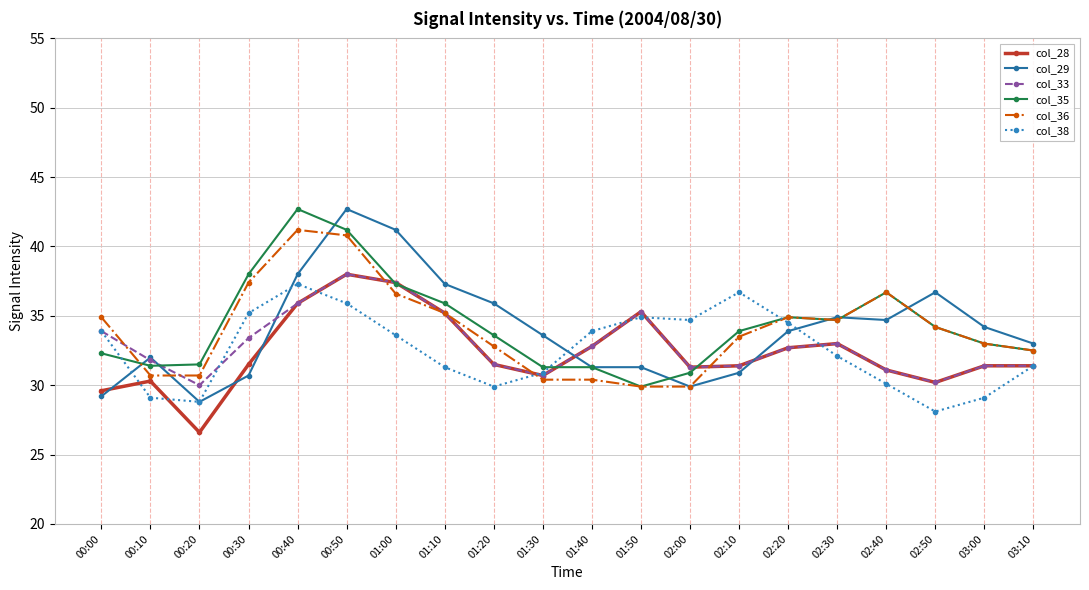

What is the difference between the col_35 values at 02:10 and 02:30?

0.8